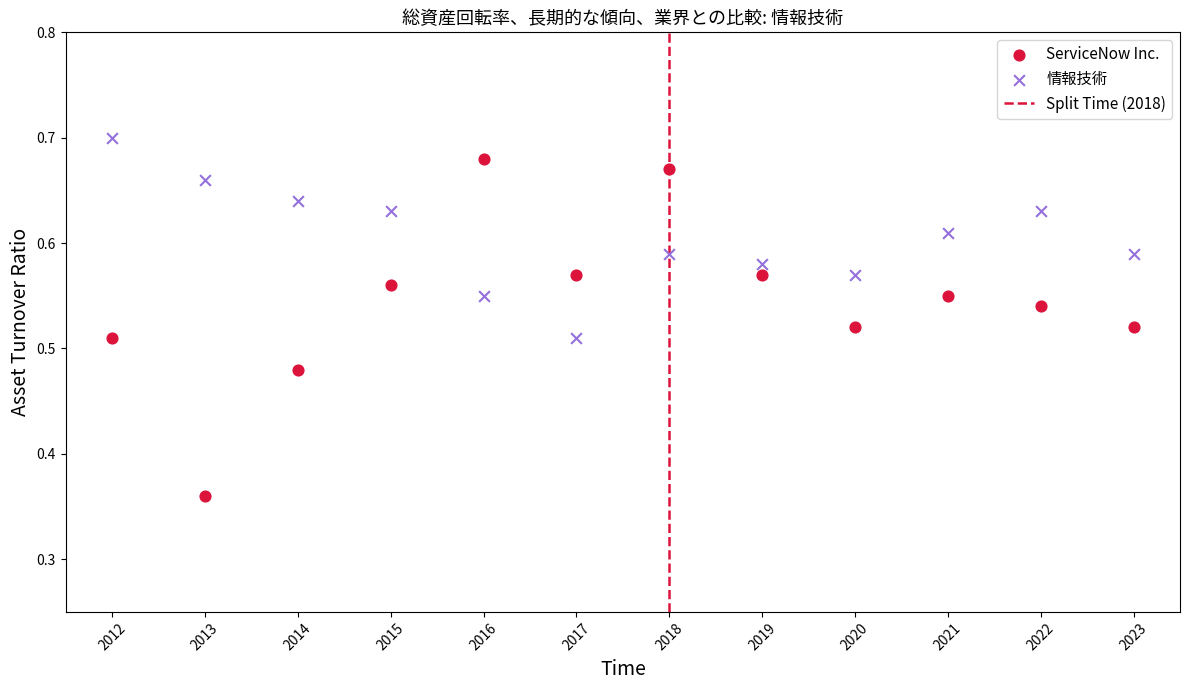

Across all data points, what is the range of Y values (max minus min)?

0.3